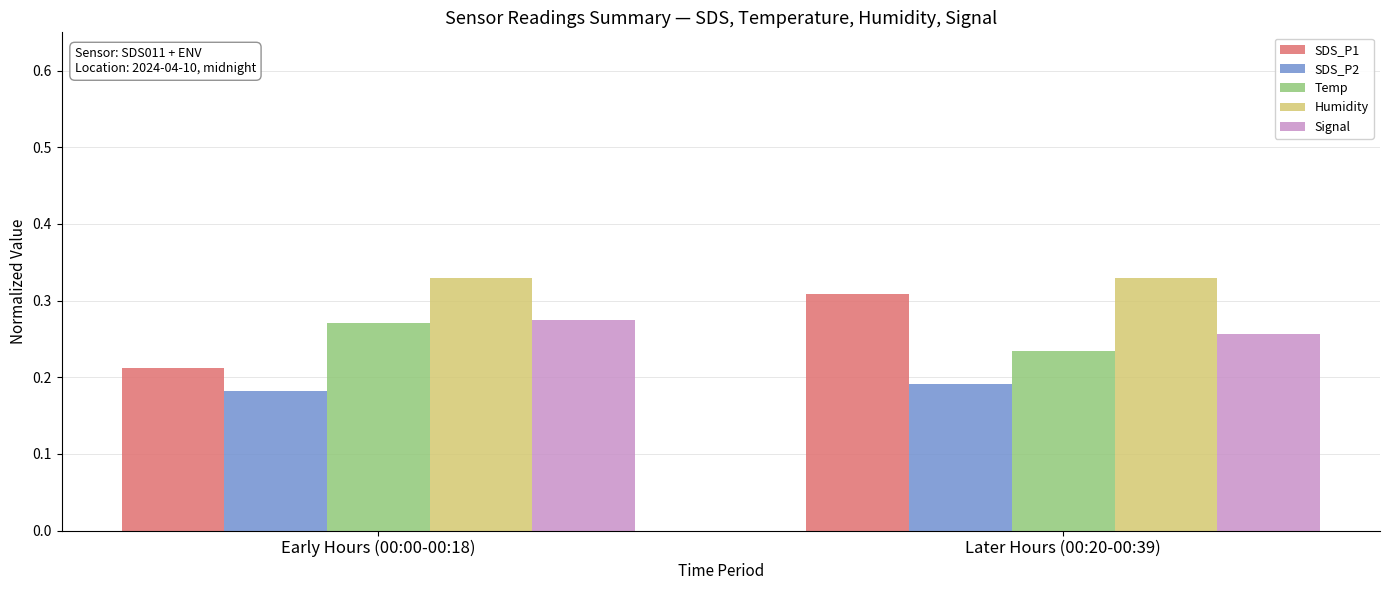

What are all the series names shown in the legend?

SDS_P1, SDS_P2, Temp, Humidity, Signal